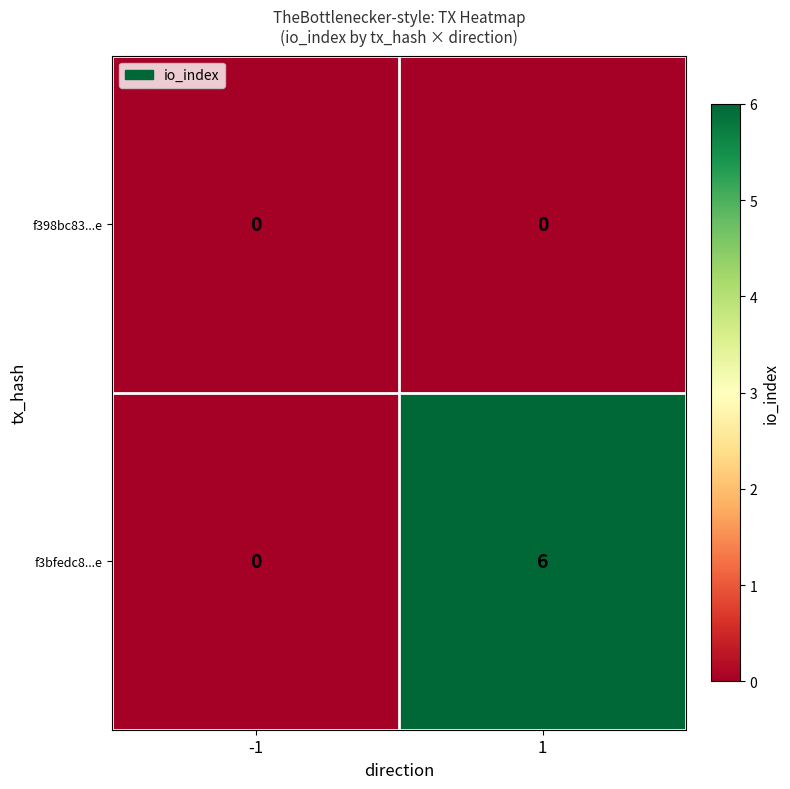

At 1, list the series in order from largest to smallest.

f3bfedc8...e, f398bc83...e